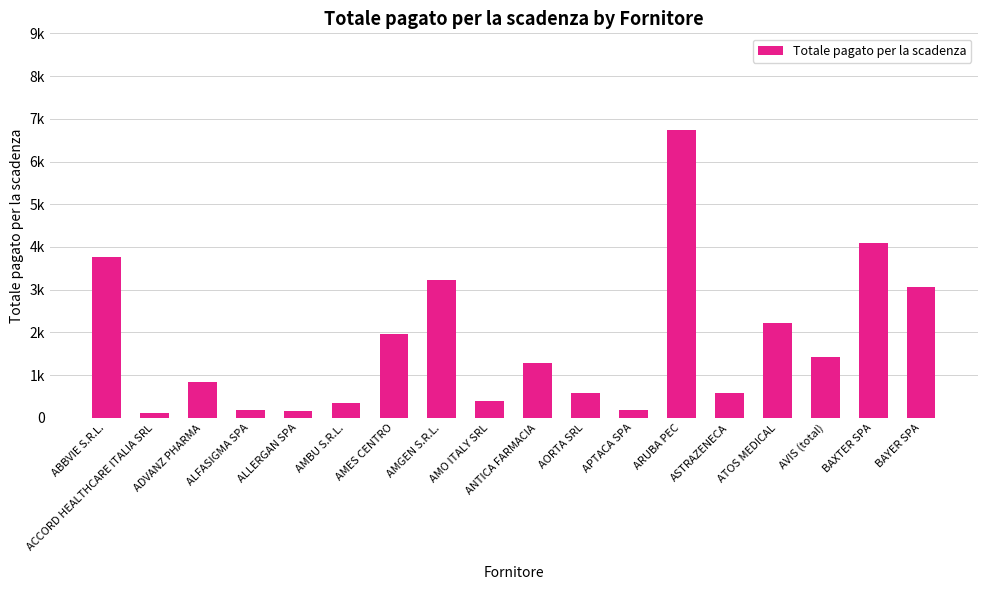

What is the change in value from AMGEN S.R.L. to ATOS MEDICAL?

-1003.5